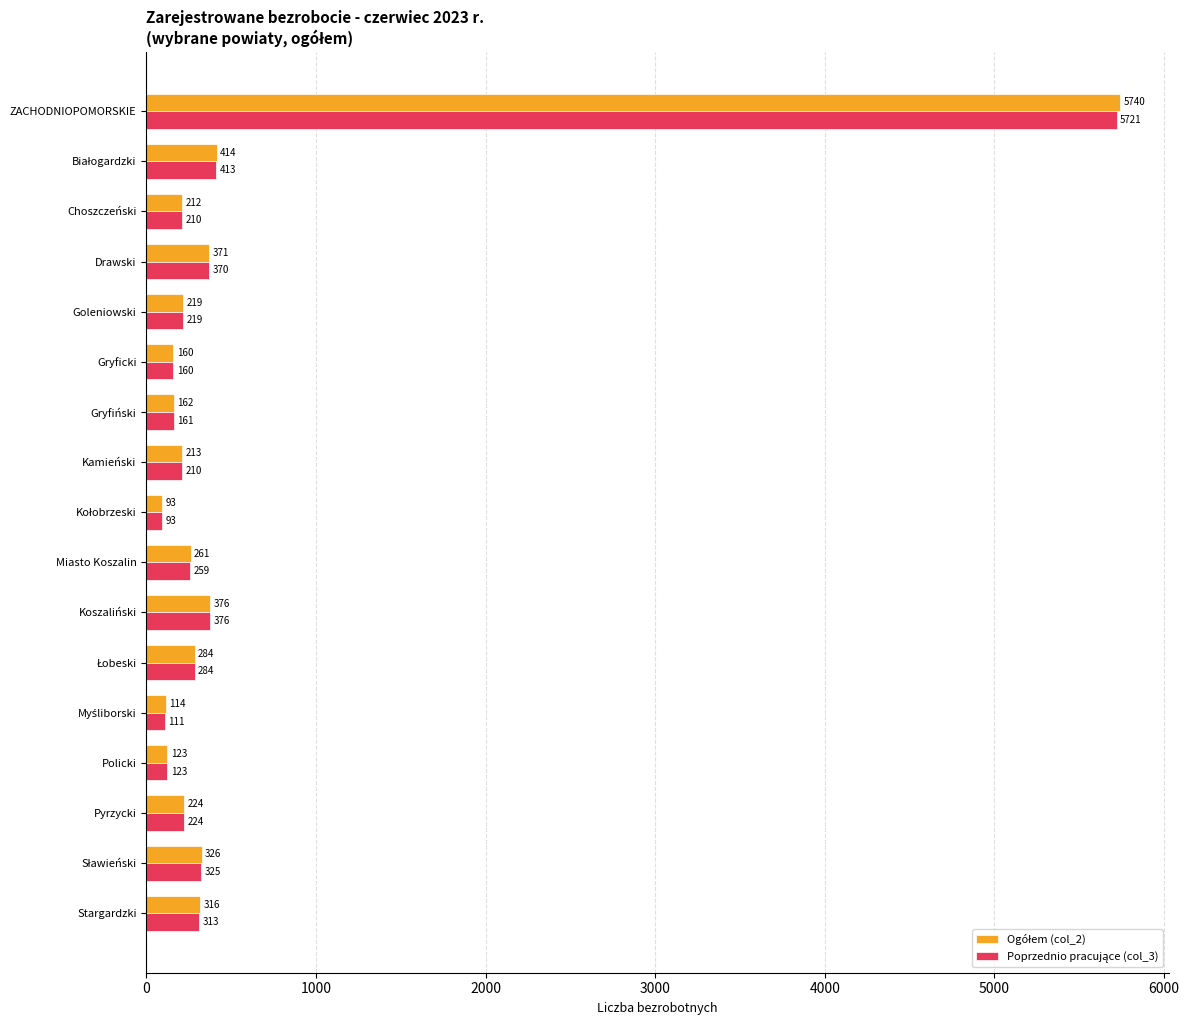

What is the smallest value displayed?

93